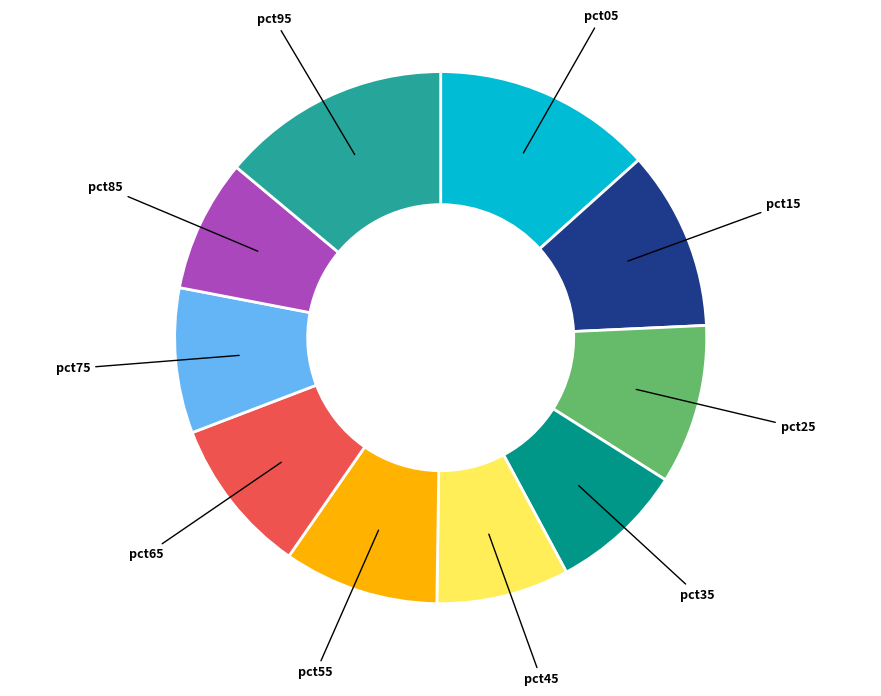

Which slice is the largest?

pct95